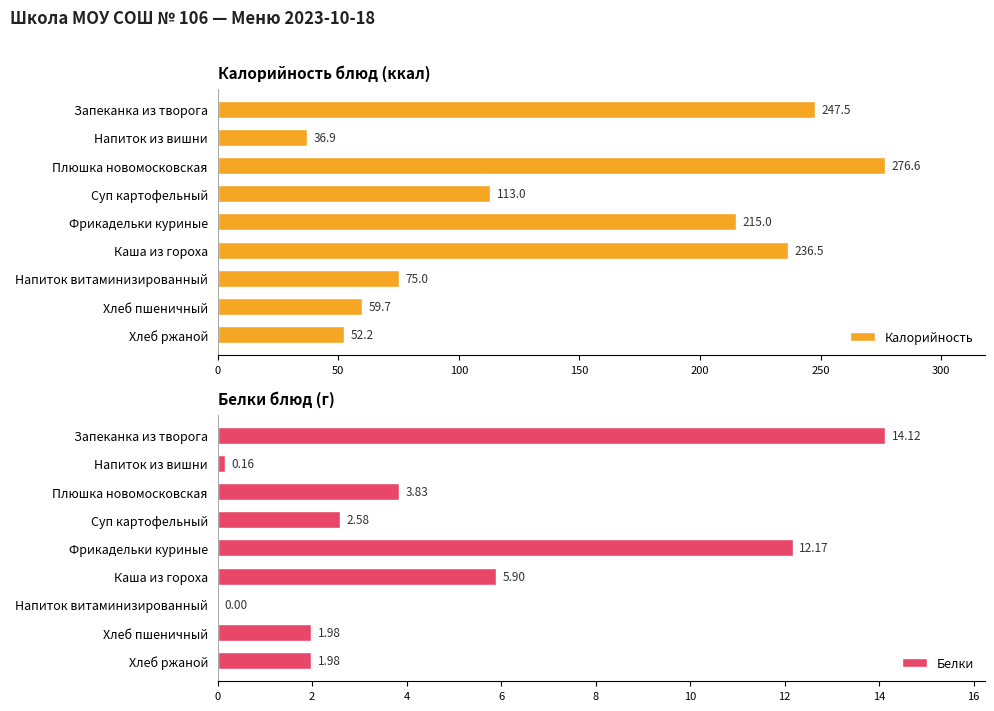

True or false: Калорийность has a value of 356.2 at Каша из гороха.

False